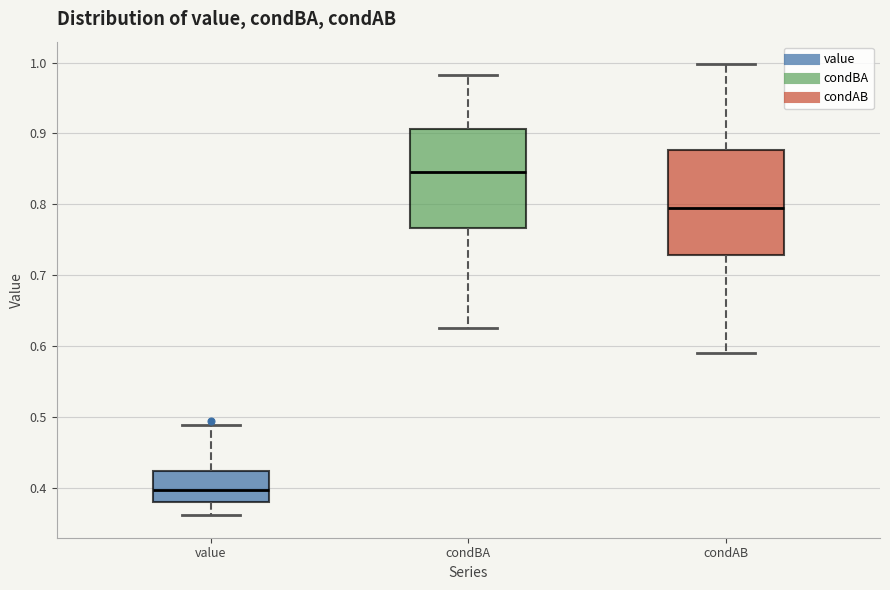

Reading left to right, read every box against the y-axis: the position of its median line, the range the box covers, and the ends of its whiskers. The values are not printed on the chart, so give them approximately, as read against the axis.

value: median 0.40, box 0.38 to 0.42, whiskers 0.36 to 0.49
condBA: median 0.85, box 0.77 to 0.91, whiskers 0.63 to 0.98
condAB: median 0.79, box 0.73 to 0.88, whiskers 0.59 to 1.00